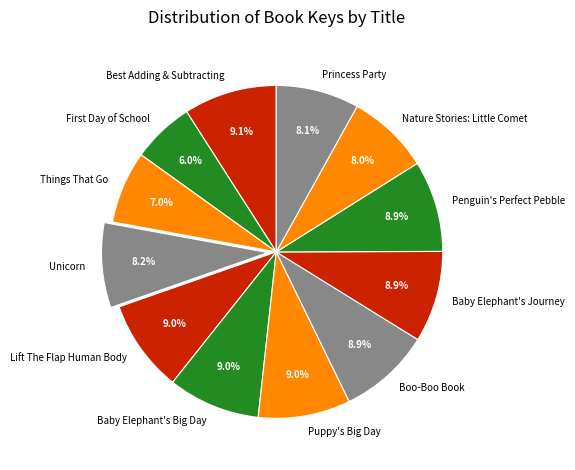

What percentage is the Princess Party slice, to the nearest percent?

8%